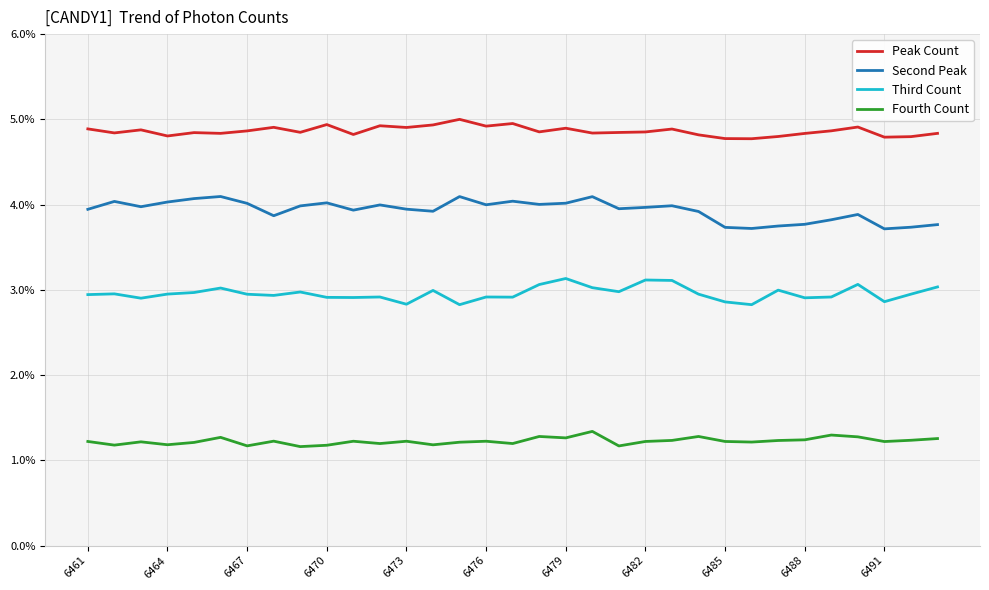

Which series has the widest spread of values?

Second Peak